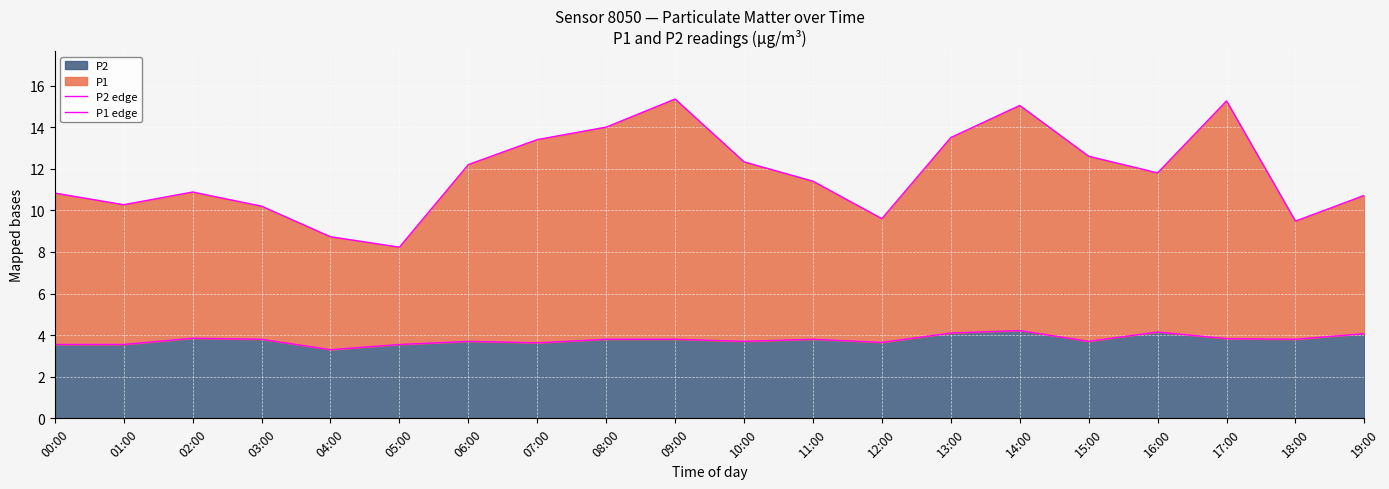

The value of P2 at 18:00 is 1.7. True or false?

False